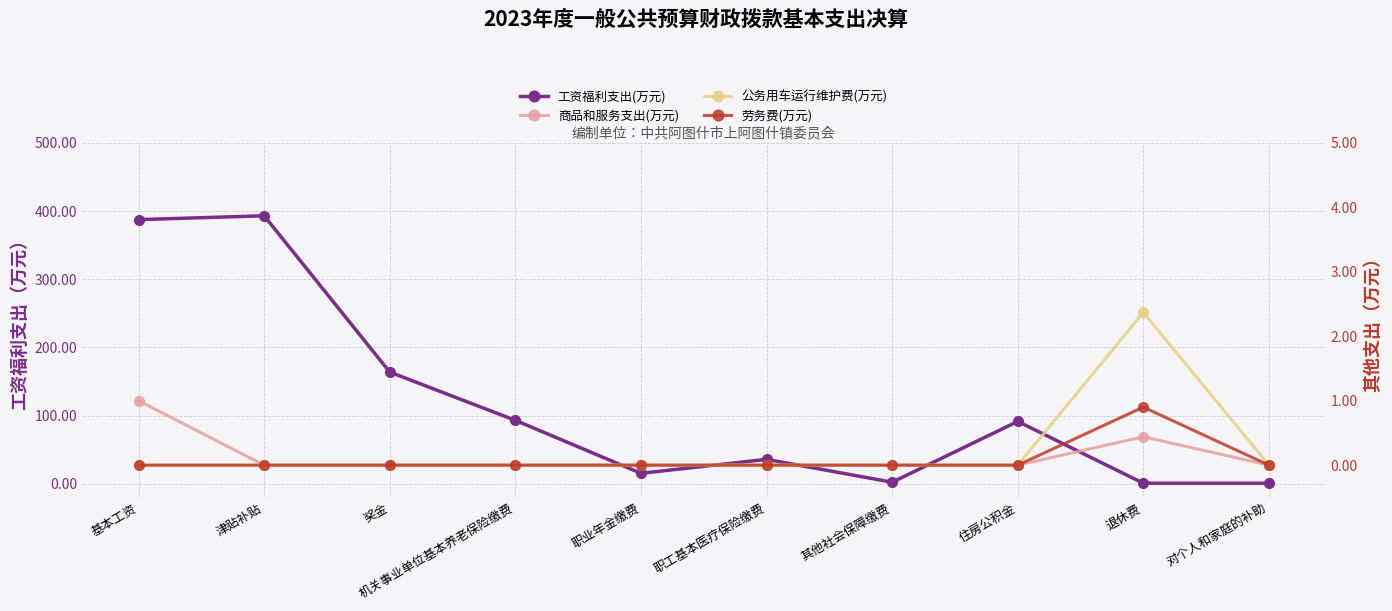

At 津贴补贴, list the series in order from largest to smallest.

工资福利支出(万元), 商品和服务支出(万元), 公务用车运行维护费(万元), 劳务费(万元)